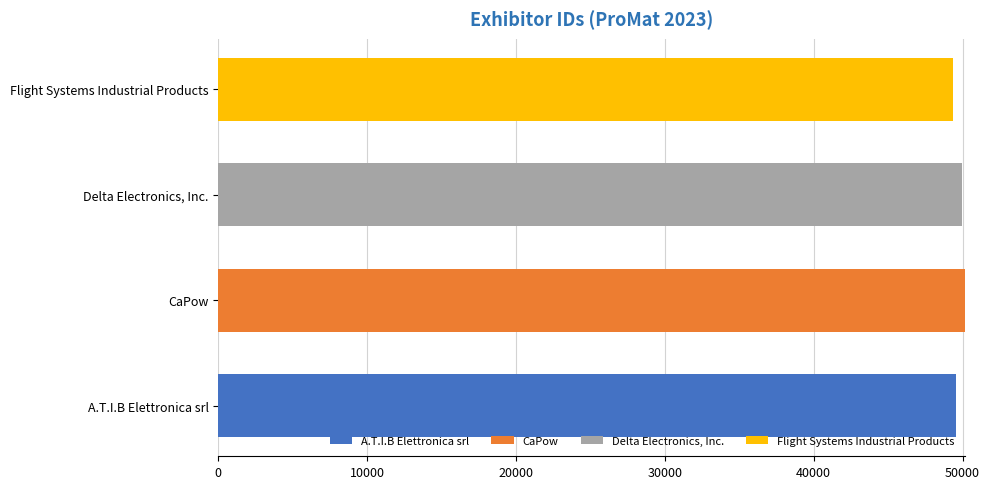

What is the total value across all series at CaPow?

50136